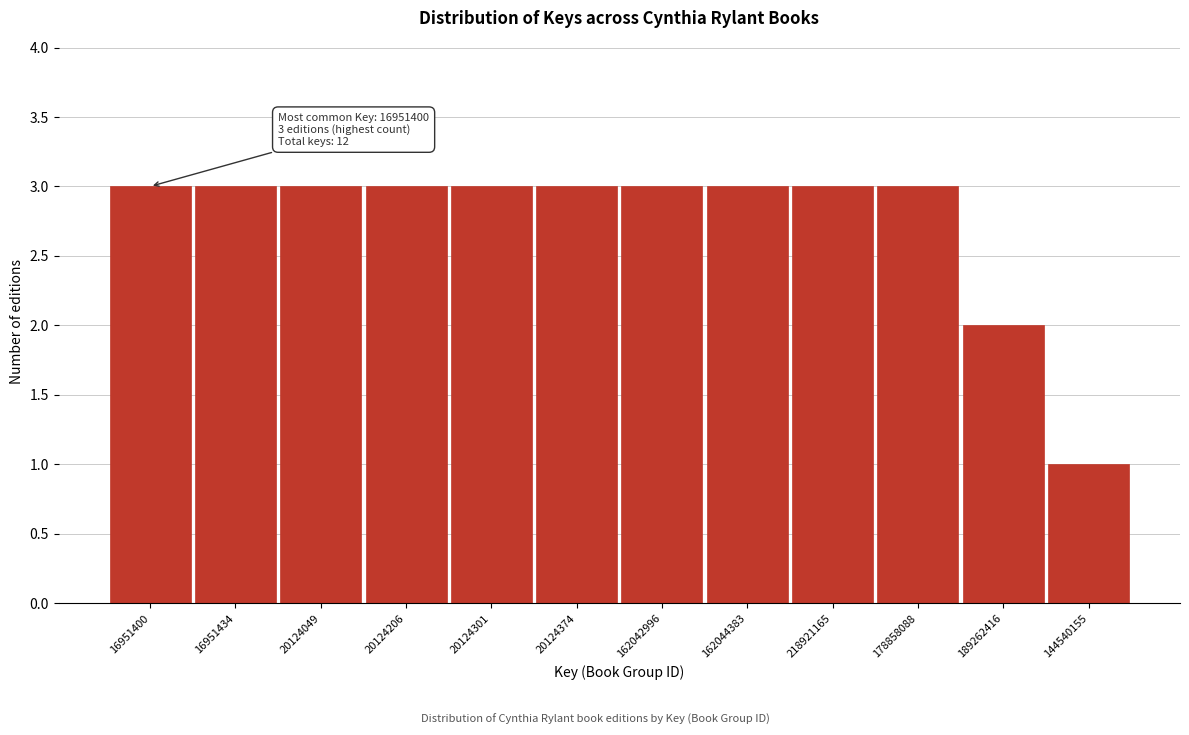

Reading left to right, list all the values displayed in this chart.

3	3	3	3	3	3	3	3	3	3	2	1